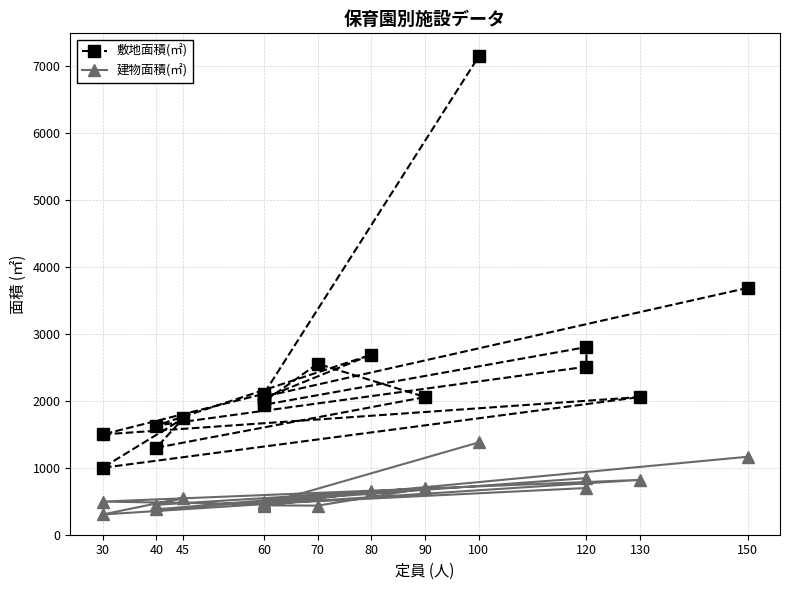

True or false: 敷地面積(㎡) and 建物面積(㎡) intersect in this chart.

False